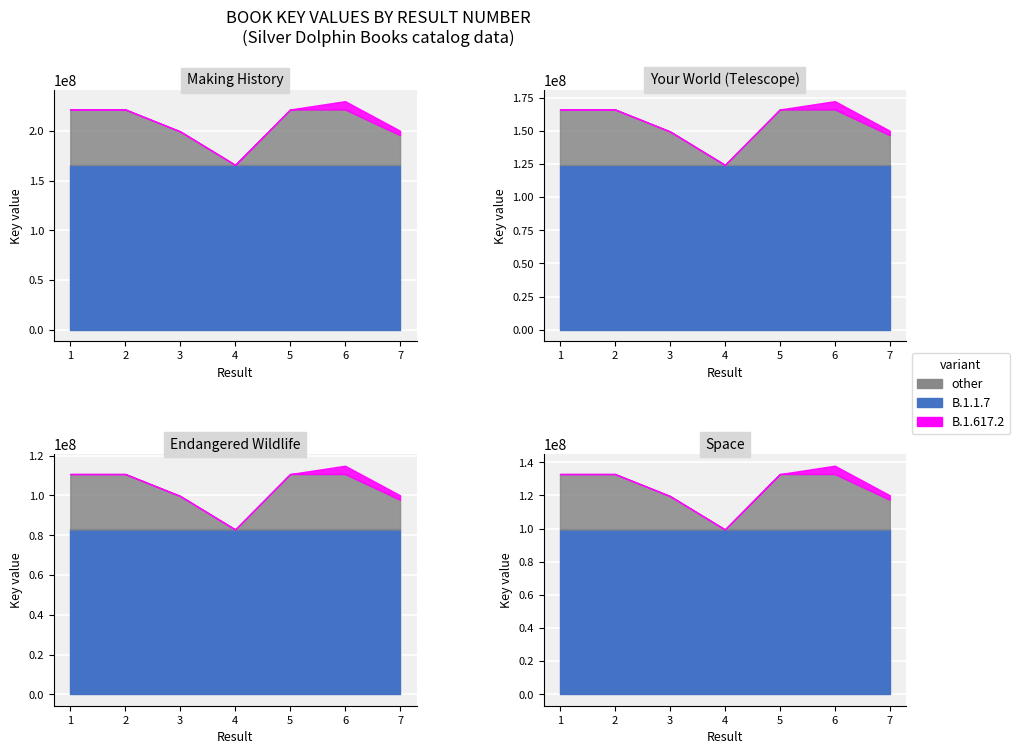

What is the change in value from 6 to 7?

-25869185